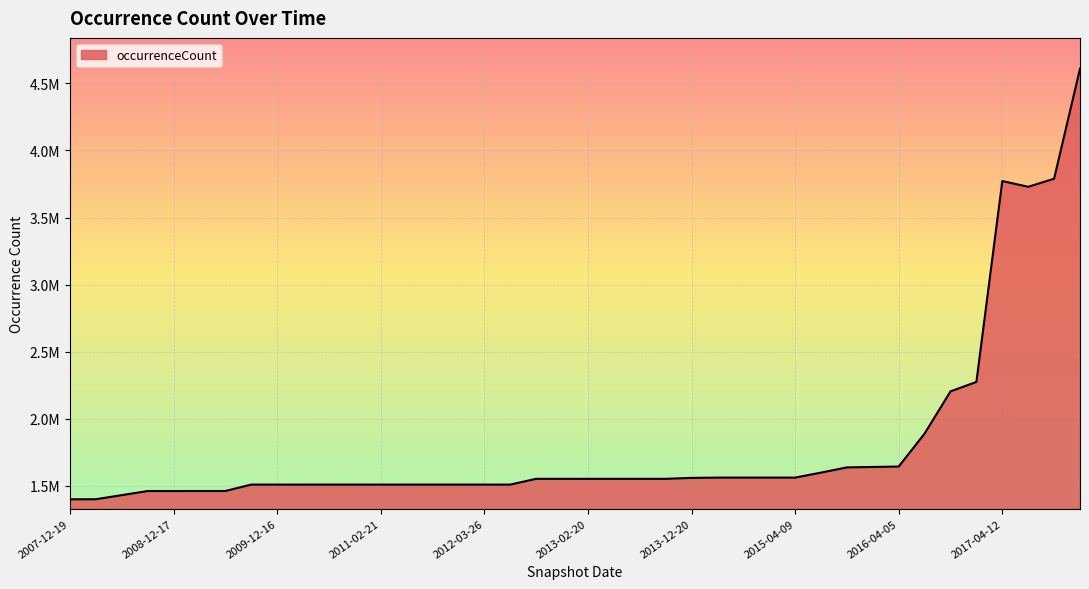

Does the chart have visible grid lines?

Yes